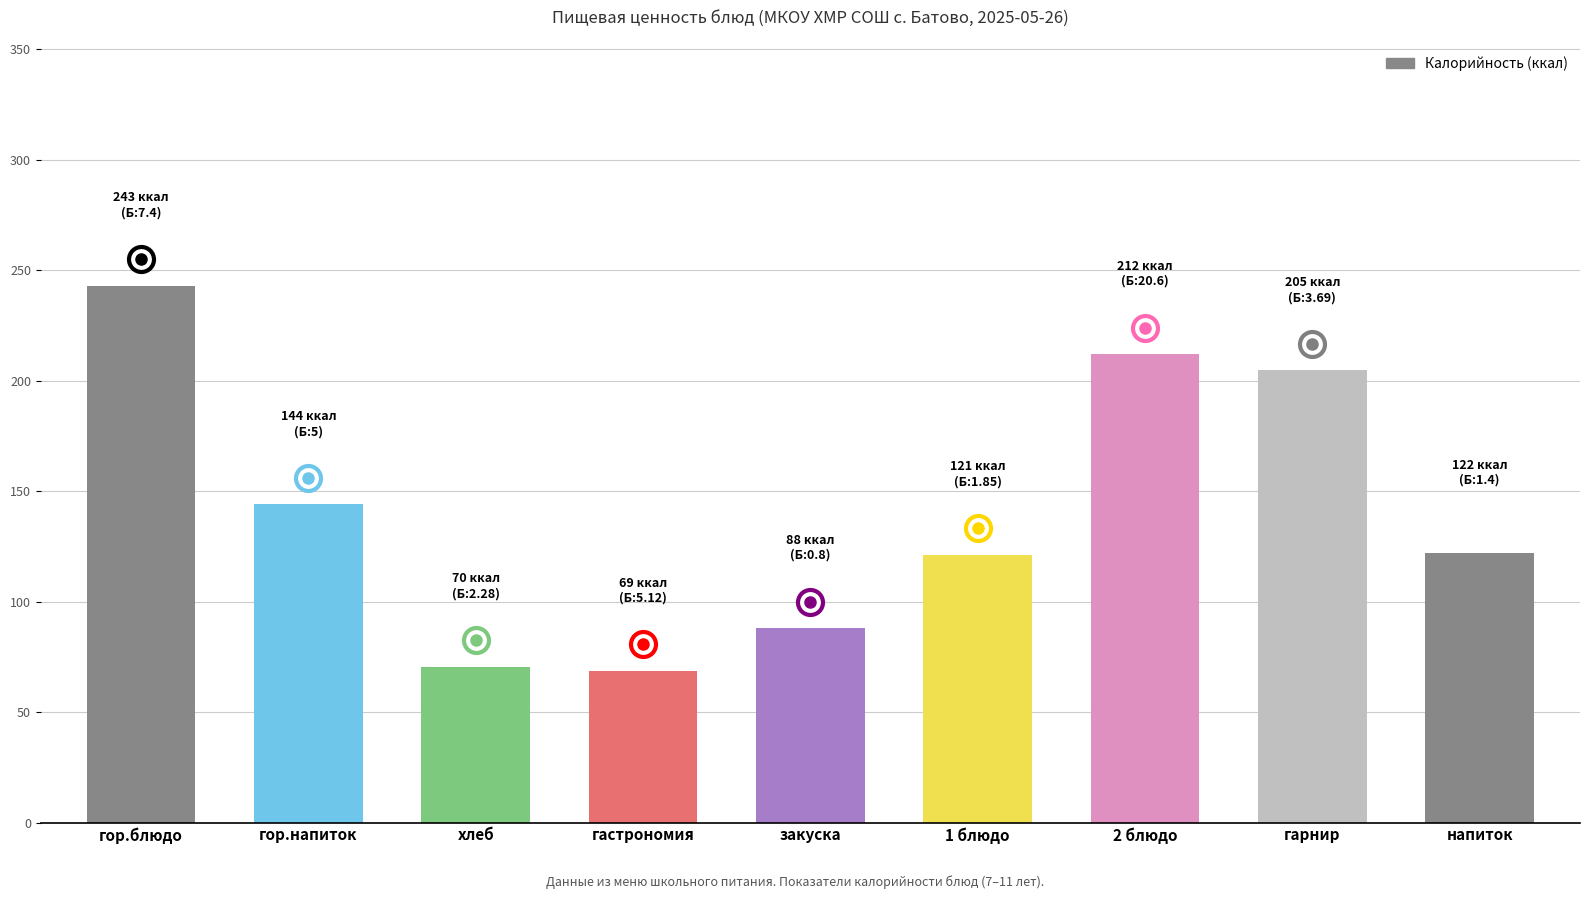

What is the ratio of the value at 1 блюдо to the value at закуска?

1.4